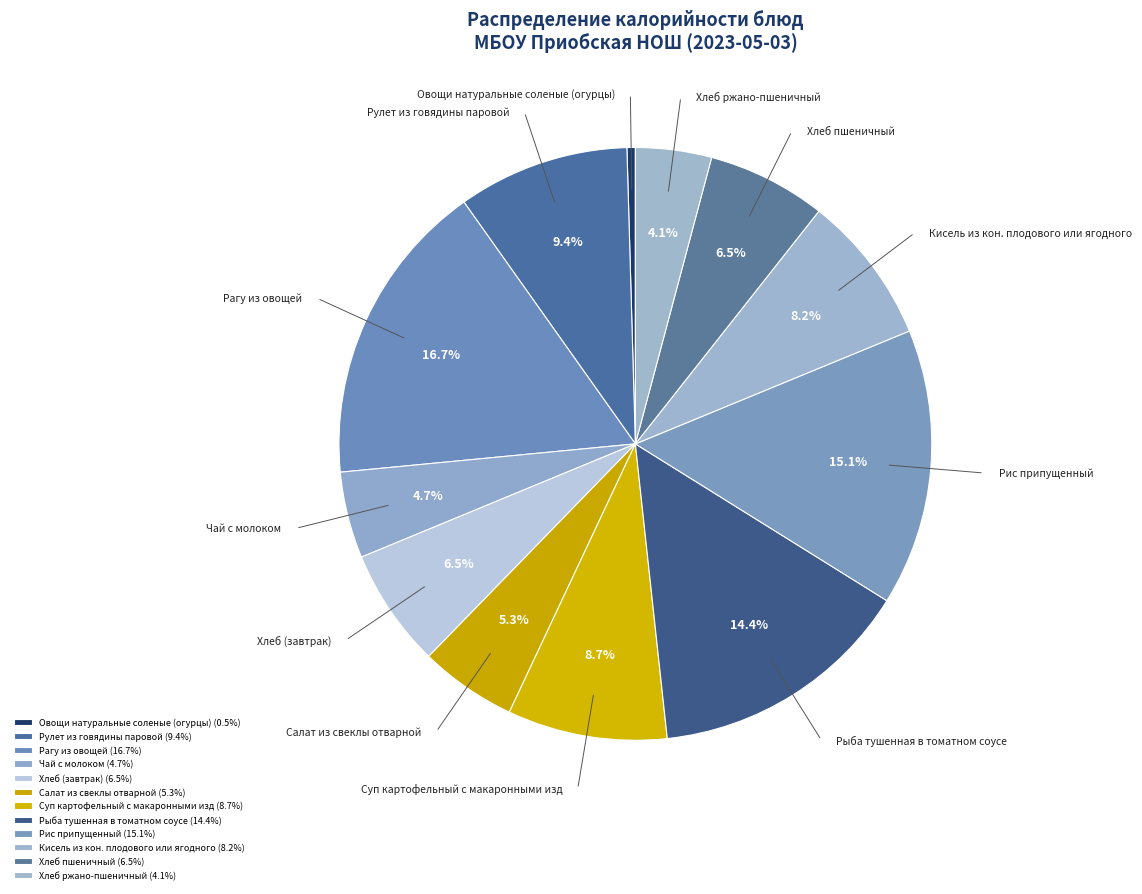

Is there a majority slice in this chart?

No